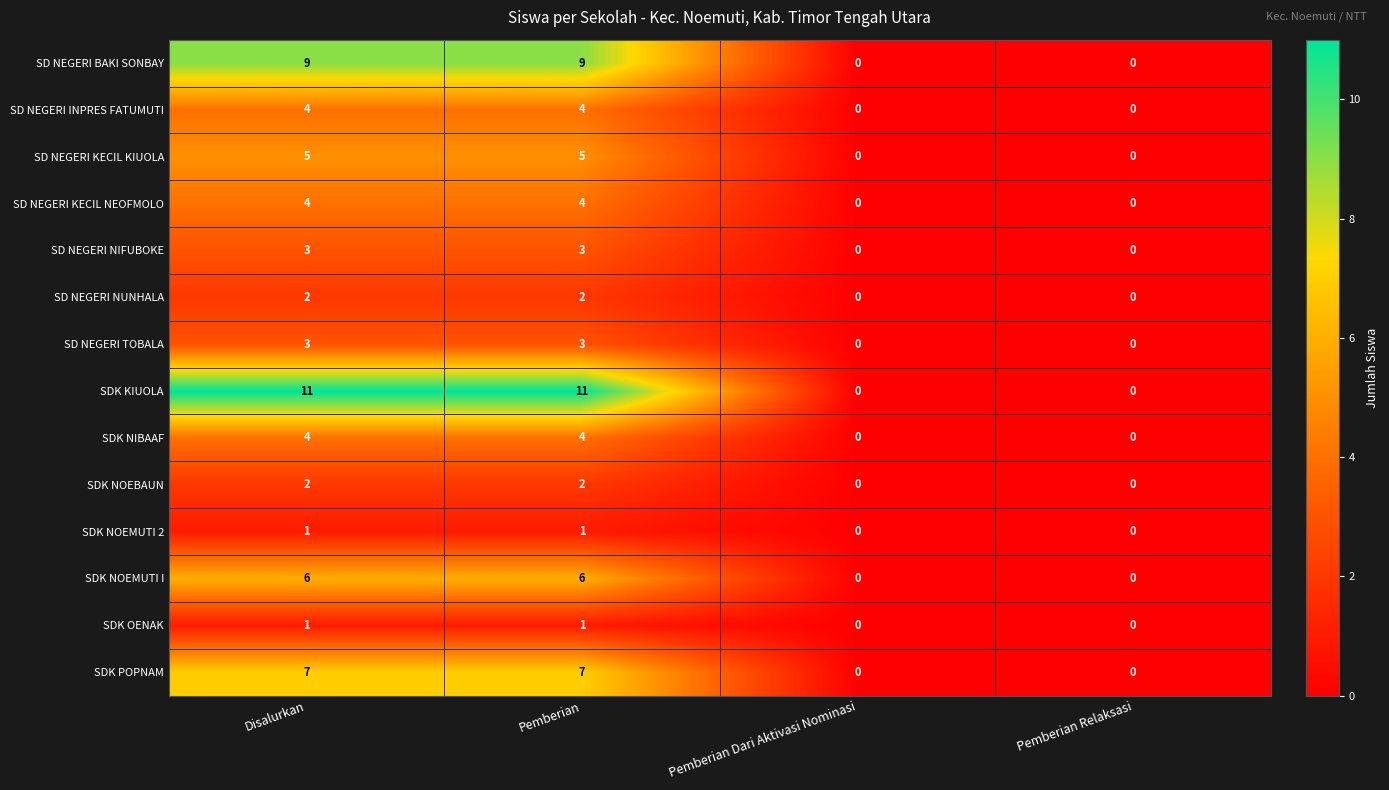

True or false: SDK POPNAM has a value of 2 at Pemberian.

False